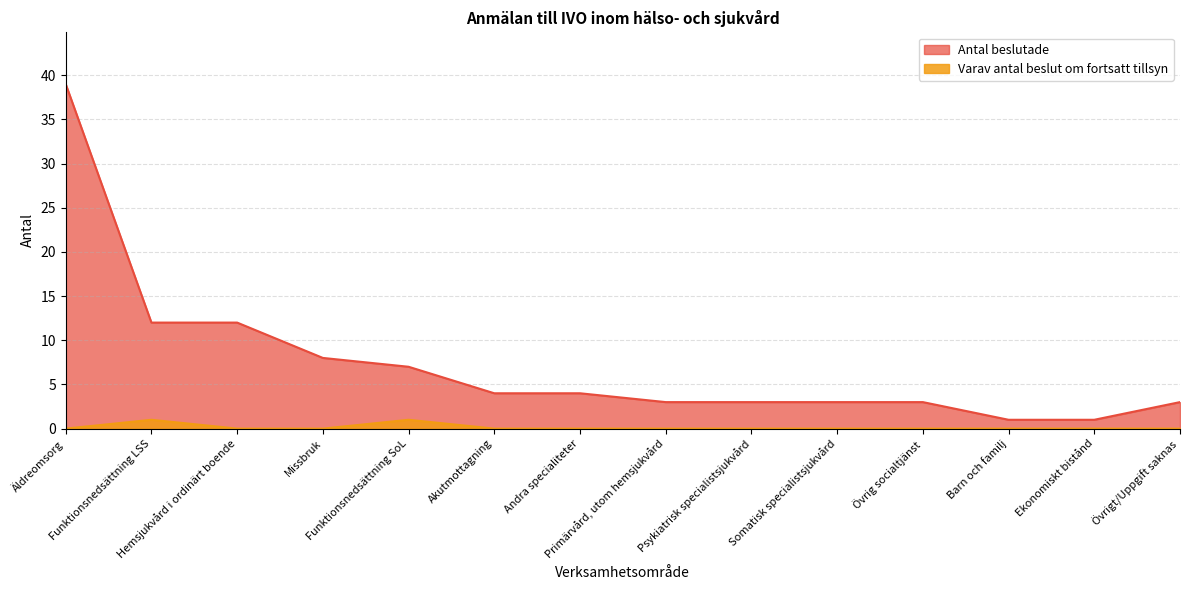

List the series in order of their peak value, highest first.

Antal beslutade, Varav antal beslut om fortsatt tillsyn